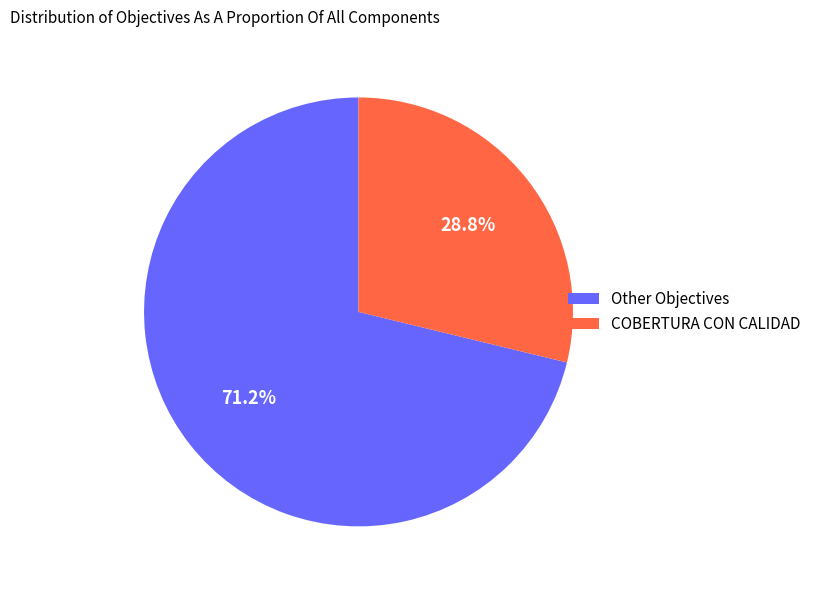

Which has a higher value, Other Objectives or COBERTURA CON CALIDAD?

Other Objectives